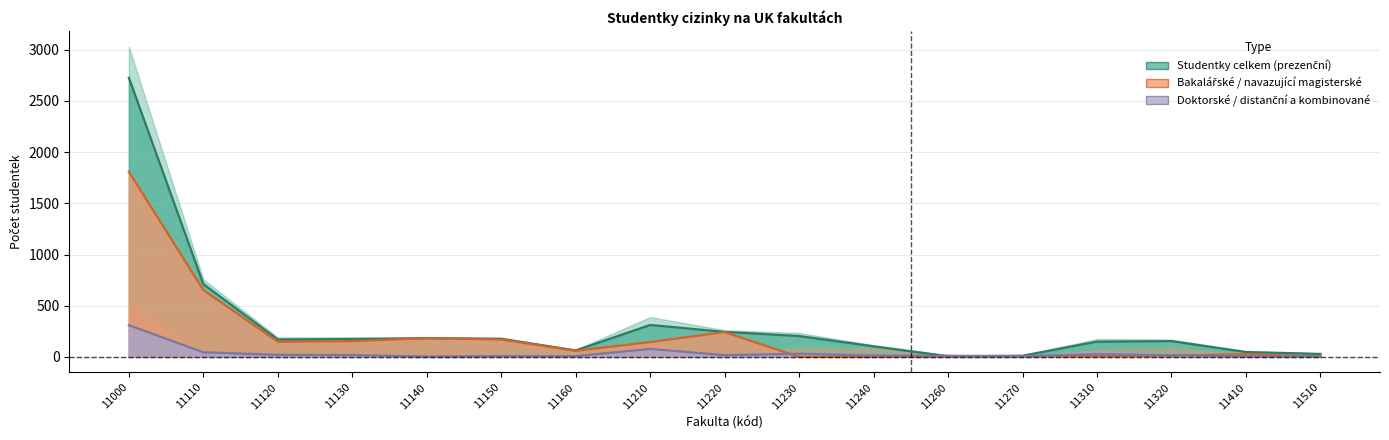

Reading left to right, list all the values displayed in this chart.

Studentky celkem: 2727	712	170	174	183	177	63	312	244	204	103	6	11	149	154	48	29
Prezenční studium celkem: 1810	653	148	154	183	170	59	145	242	0	0	3	6	6	12	27	3
Doktorské (prezenční): 310	45	20	18	3	8	7	78	17	31	12	11	7	26	16	5	5